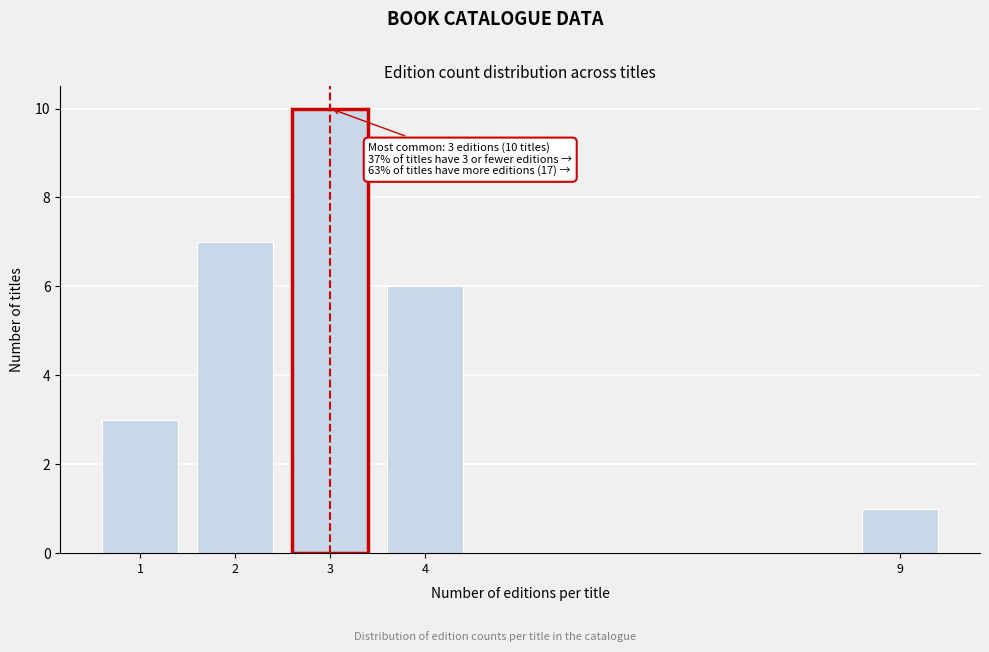

Reading left to right, extract all data points from this chart.

3	7	10	6	1